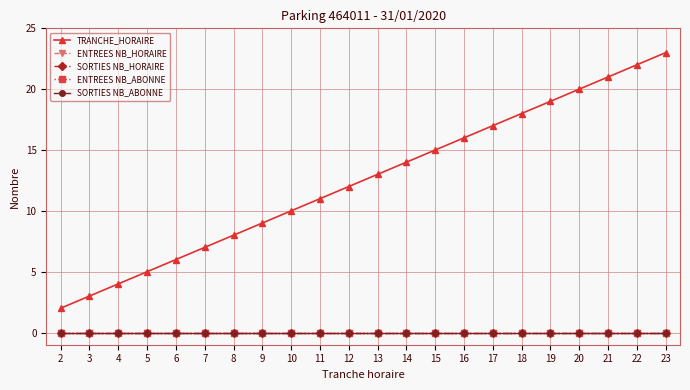

Reading left to right, what are all the values shown in this chart?

TRANCHE_HORAIRE: 2=2	3=3	4=4	5=5	6=6	7=7	8=8	9=9	10=10	11=11	12=12	13=13	14=14	15=15	16=16	17=17	18=18	19=19	20=20	21=21	22=22	23=23
ENTREES NB_HORAIRE: 2=0	3=0	4=0	5=0	6=0	7=0	8=0	9=0	10=0	11=0	12=0	13=0	14=0	15=0	16=0	17=0	18=0	19=0	20=0	21=0	22=0	23=0
SORTIES NB_HORAIRE: 2=0	3=0	4=0	5=0	6=0	7=0	8=0	9=0	10=0	11=0	12=0	13=0	14=0	15=0	16=0	17=0	18=0	19=0	20=0	21=0	22=0	23=0
ENTREES NB_ABONNE: 2=0	3=0	4=0	5=0	6=0	7=0	8=0	9=0	10=0	11=0	12=0	13=0	14=0	15=0	16=0	17=0	18=0	19=0	20=0	21=0	22=0	23=0
SORTIES NB_ABONNE: 2=0	3=0	4=0	5=0	6=0	7=0	8=0	9=0	10=0	11=0	12=0	13=0	14=0	15=0	16=0	17=0	18=0	19=0	20=0	21=0	22=0	23=0